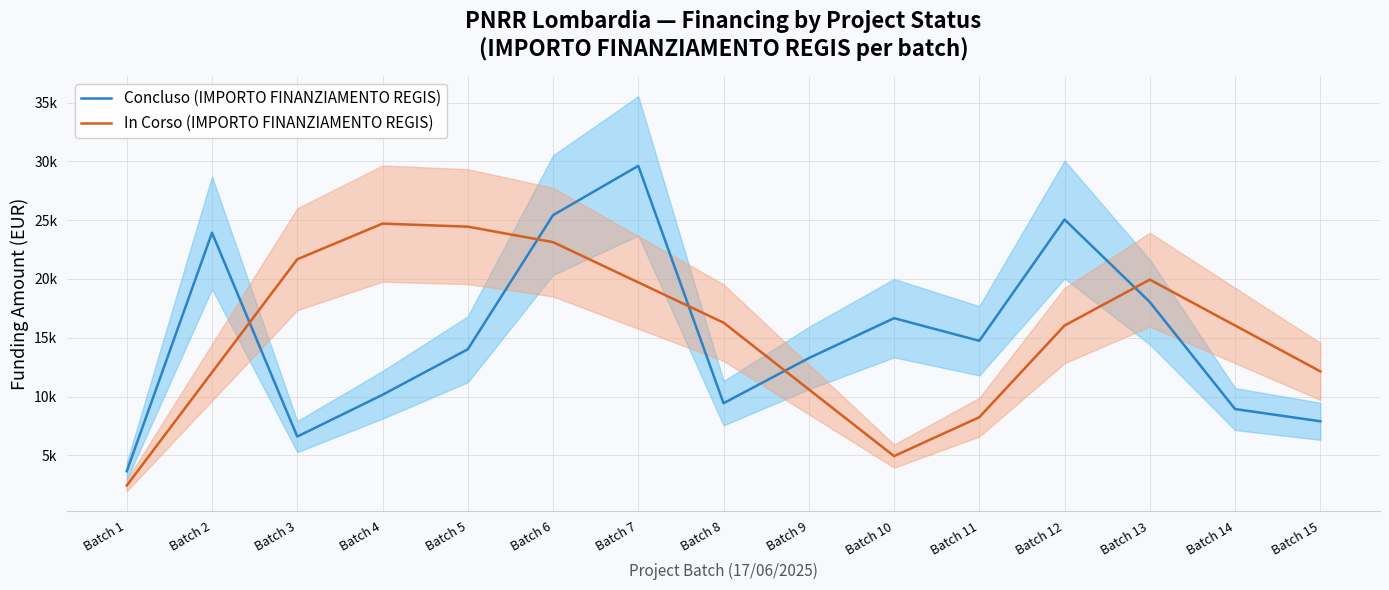

What is the approximate value of Concluso (IMPORTO FINANZIAMENTO REGIS) at Batch 1?

3642.0